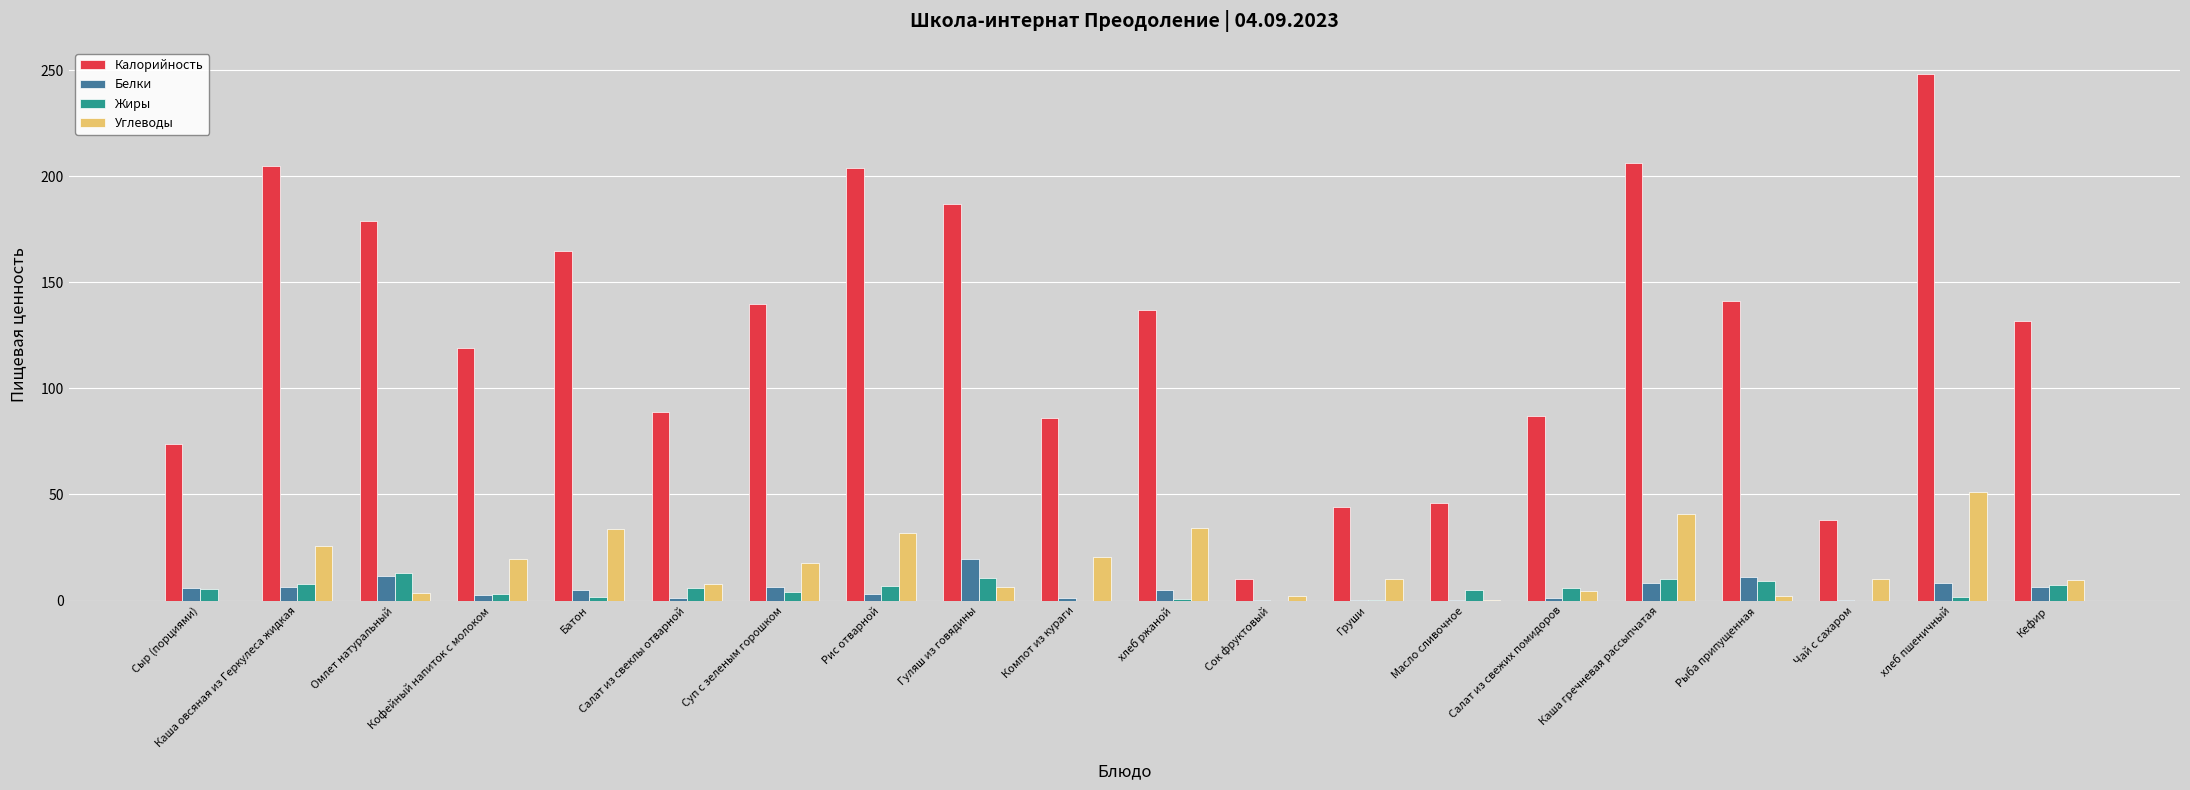

How many data points does each series have?

20